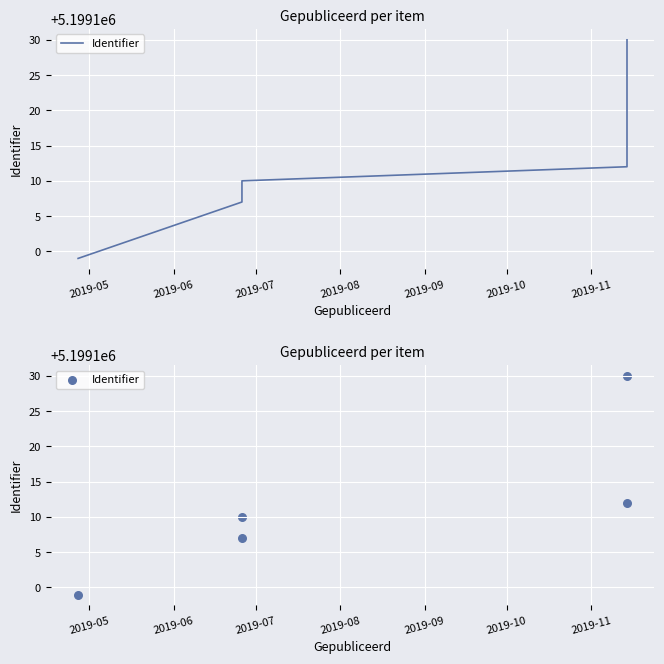

Which has a higher value, 2019-07 or 2019-08?

2019-08